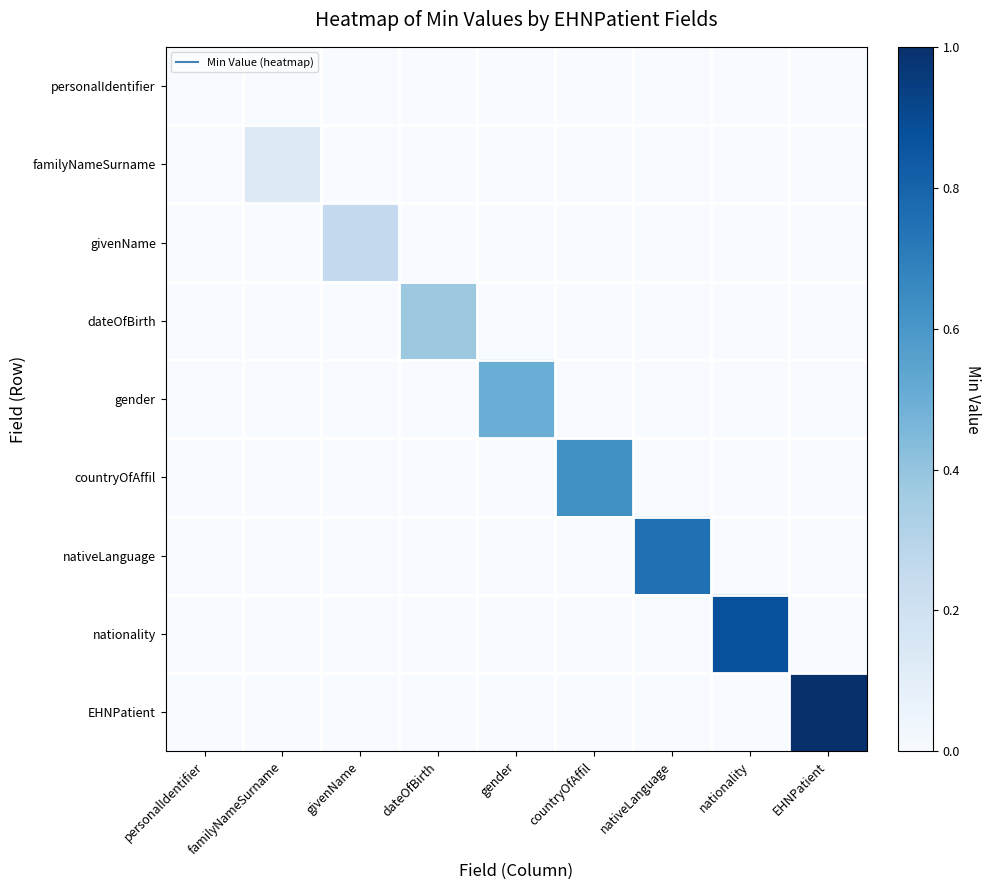

List the series in order of their peak value, lowest first.

personalIdentifier, familyNameSurname, givenName, dateOfBirth, gender, countryOfAffil, nativeLanguage, nationality, EHNPatient